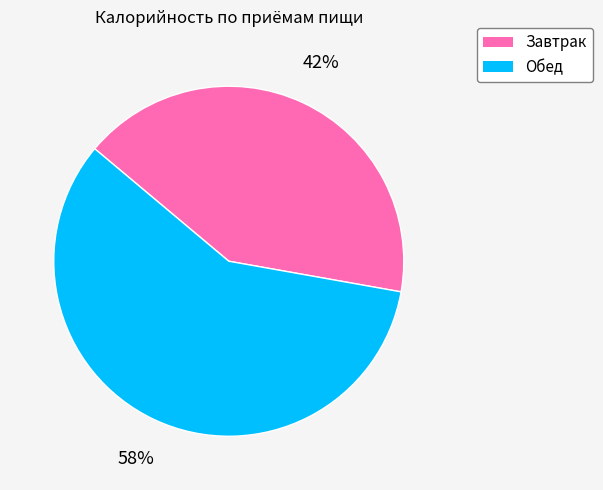

What percentage is the Завтрак slice, to the nearest percent?

42%